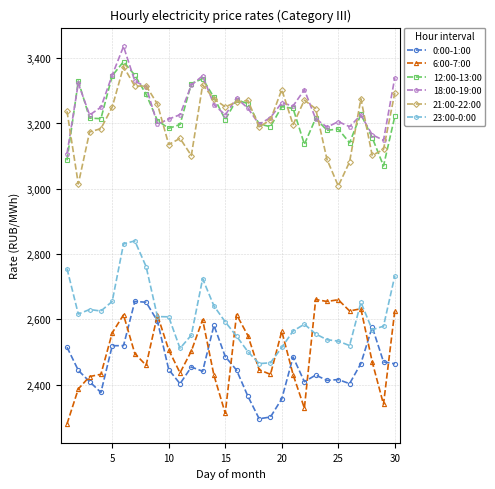

True or false: 0:00-1:00 and 21:00-22:00 intersect in this chart.

False